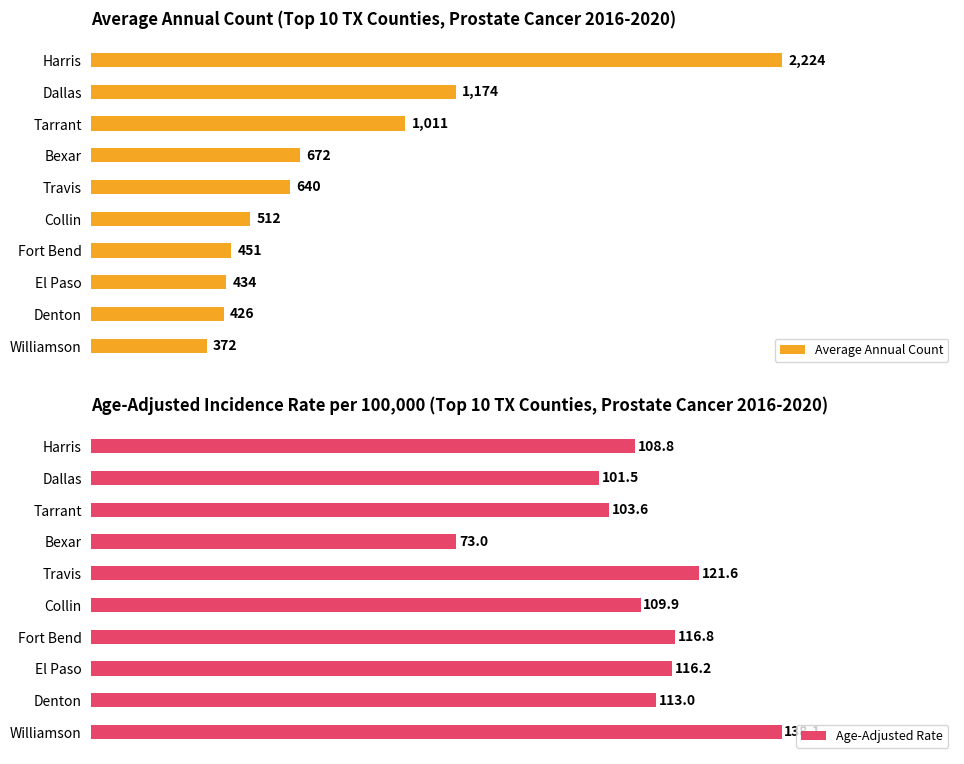

Where is Average Annual Count nearest to the value 1298?

Dallas